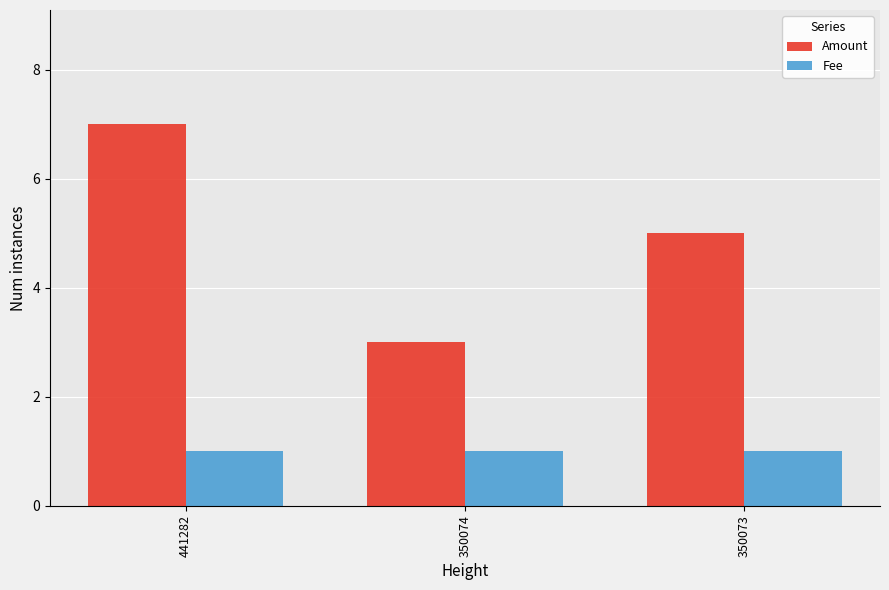

True or false: Amount has a value of 5 at 350074.

False